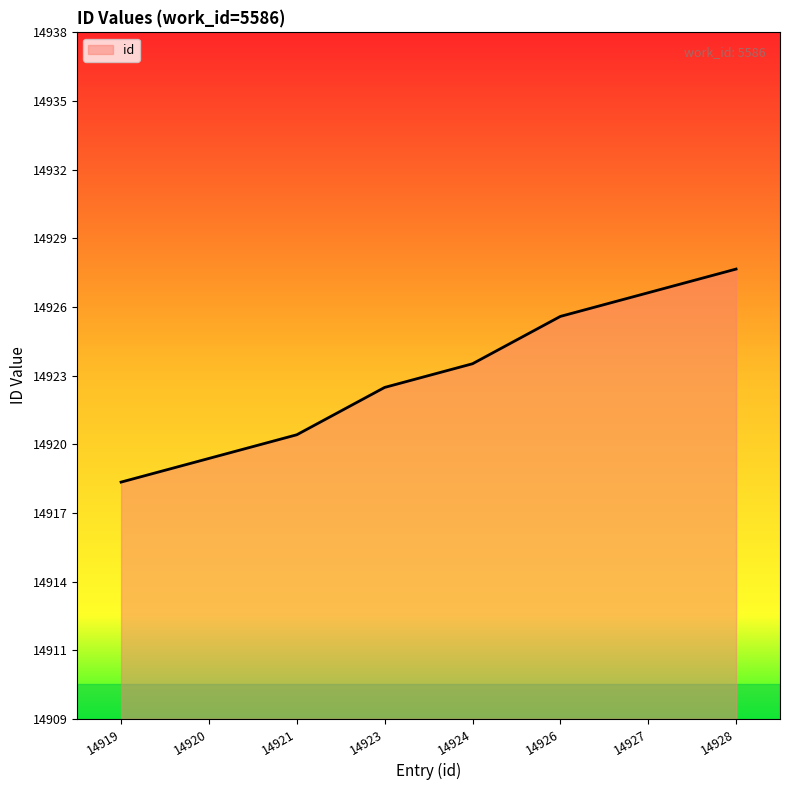

What is the approximate value at 14924?

14924